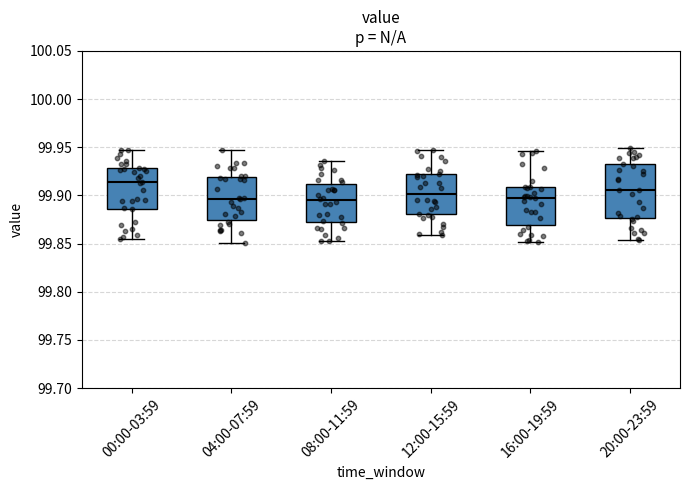

Reading left to right, read every box against the y-axis: the position of its median line, the range the box covers, and the ends of its whiskers. The values are not printed on the chart, so give them approximately, as read against the axis.

00:00-03:59: median 99.915, box 99.885 to 99.930, whiskers 99.855 to 99.950
04:00-07:59: median 99.895, box 99.875 to 99.920, whiskers 99.850 to 99.945
08:00-11:59: median 99.895, box 99.870 to 99.910, whiskers 99.850 to 99.935
12:00-15:59: median 99.900, box 99.880 to 99.920, whiskers 99.860 to 99.945
16:00-19:59: median 99.900, box 99.870 to 99.910, whiskers 99.850 to 99.945
20:00-23:59: median 99.905, box 99.875 to 99.930, whiskers 99.855 to 99.950